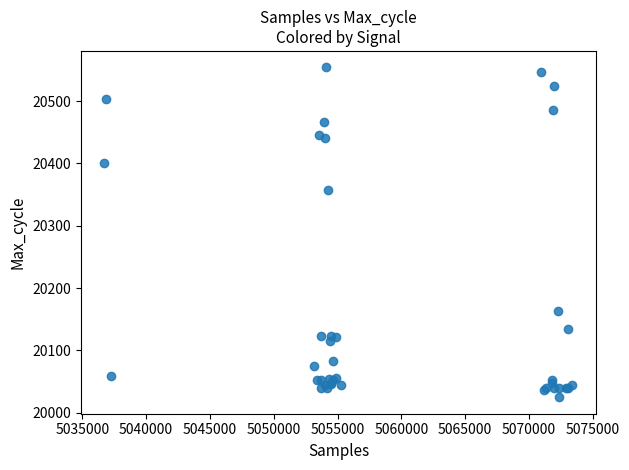

What Y value in the scatter plot is closest to 20289?

20358